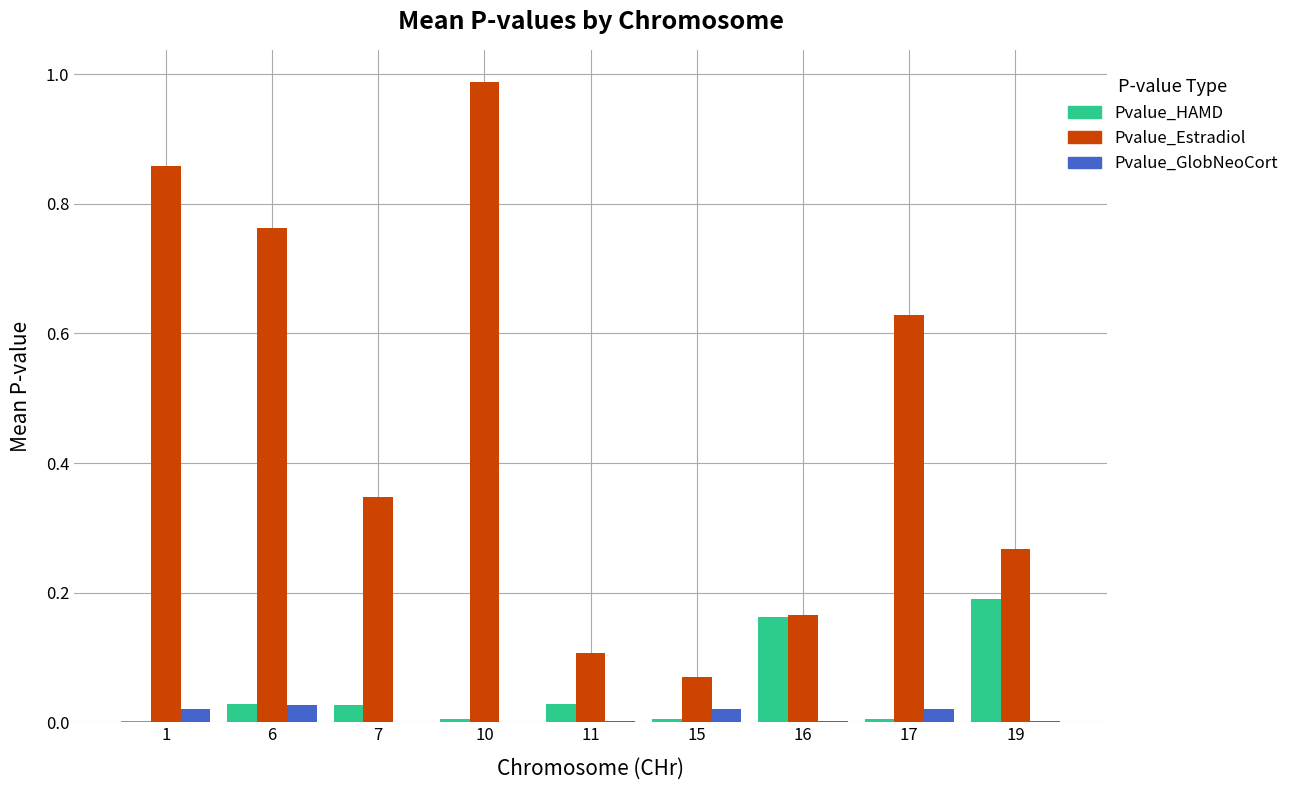

Which series changed the most between 7 and 10?

Pvalue_Estradiol